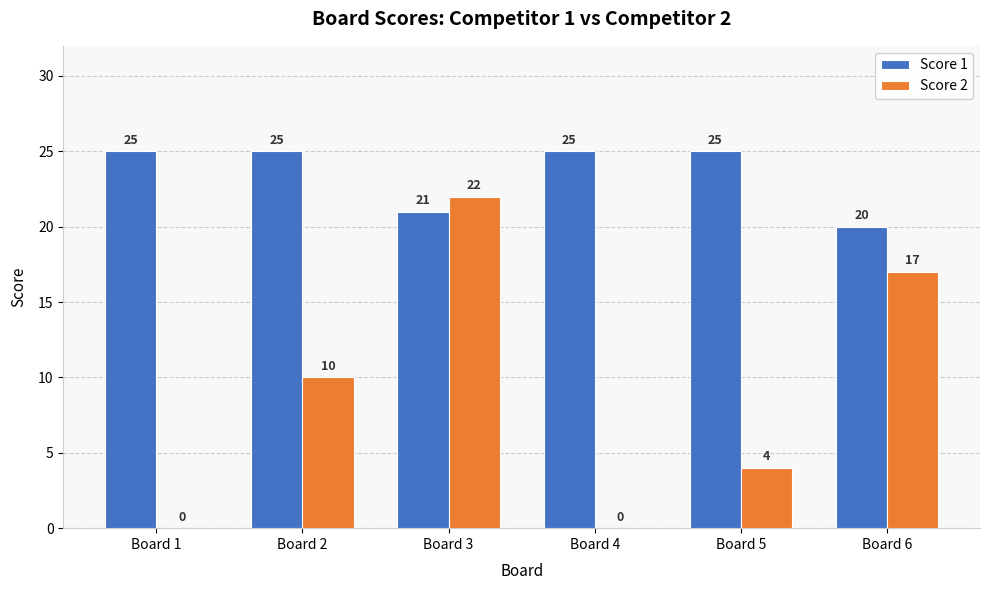

What is the sum of all Score 2 values?

53